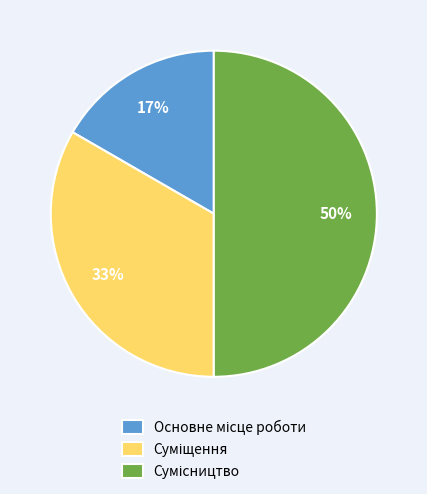

To the nearest percent, what is the average slice percentage?

33%